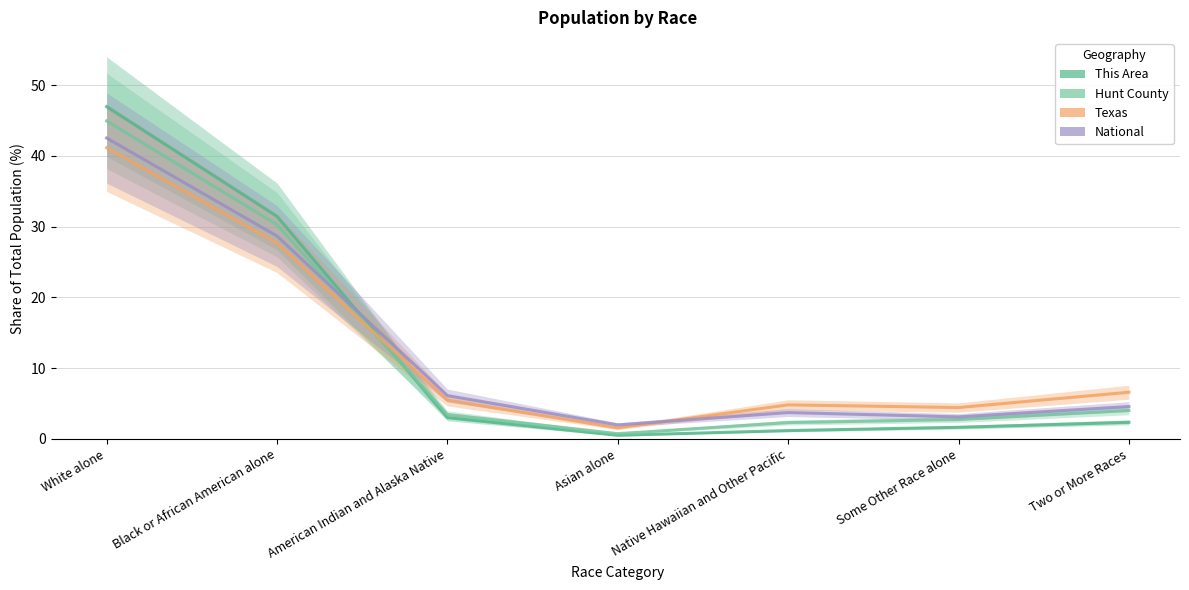

What is the difference between the This Area values at Black or African American alone and White alone?

15.5